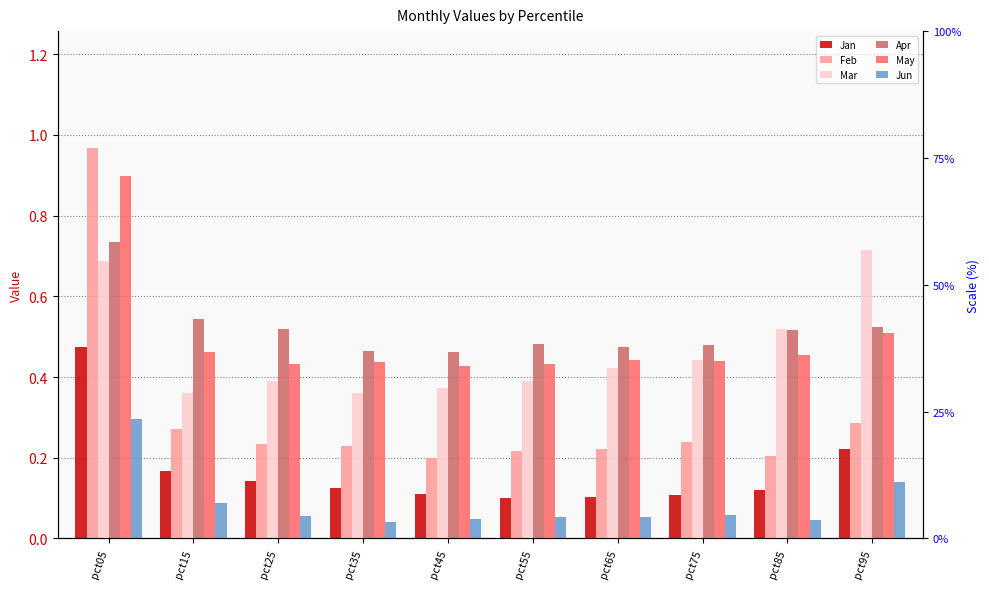

List the labels in order of May value, smallest first.

pct45, pct25, pct55, pct35, pct75, pct65, pct85, pct15, pct95, pct05